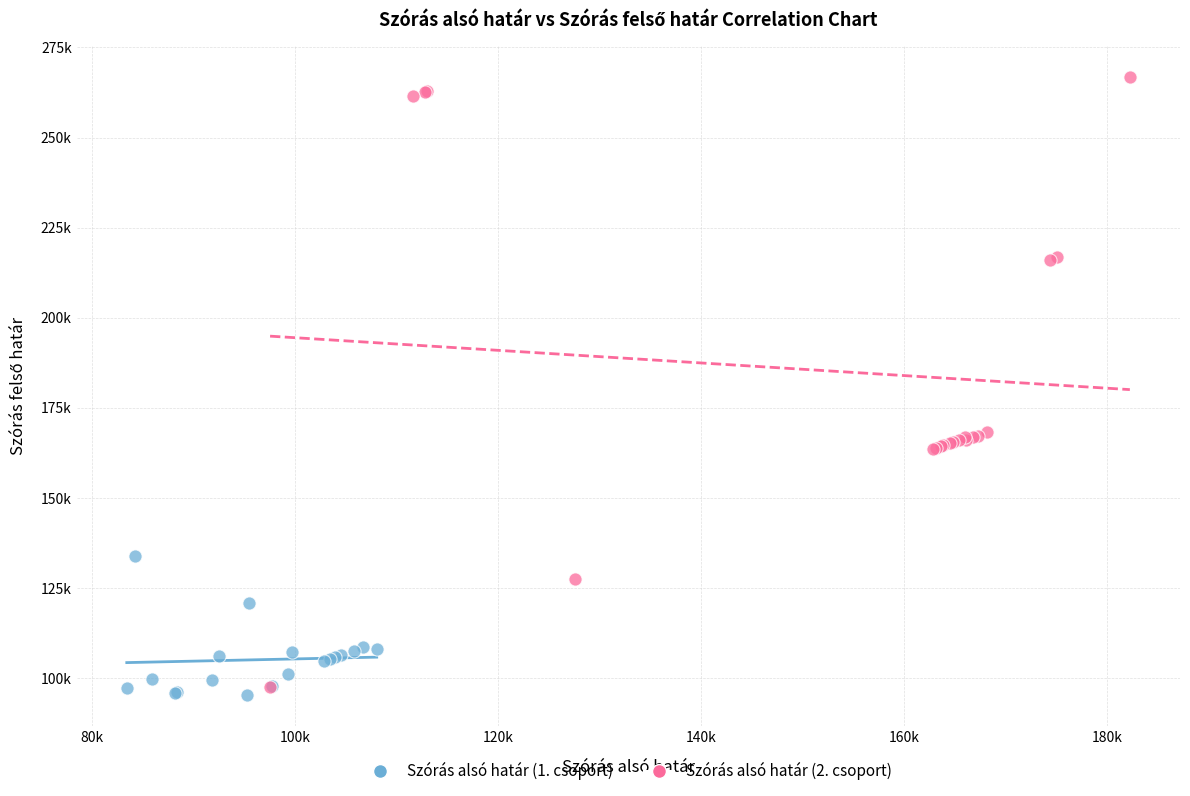

Which series reaches the minimum Y coordinate?

Szórás alsó határ (1. csoport)